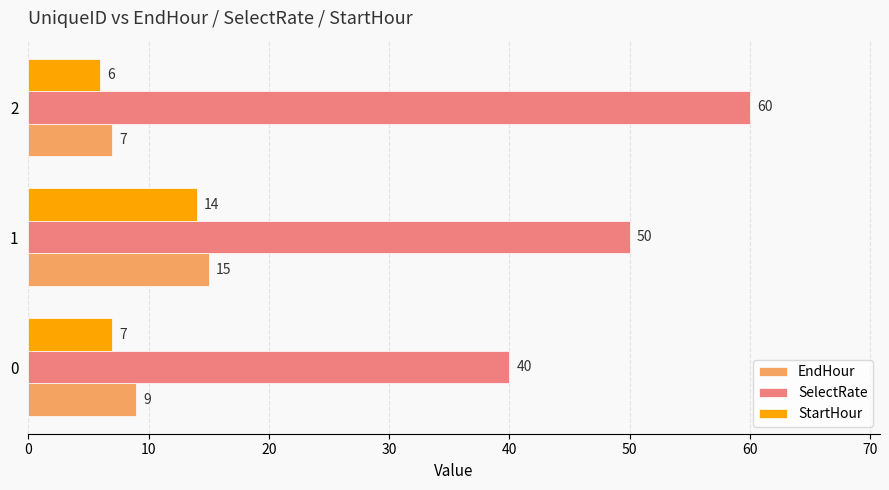

The StartHour series shows 9 at 2. True or false?

False